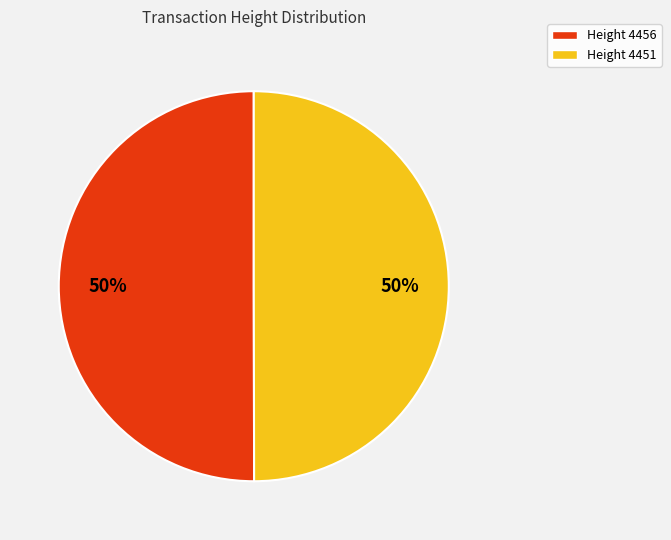

To the nearest percent, what portion does Height 4451 represent?

50%